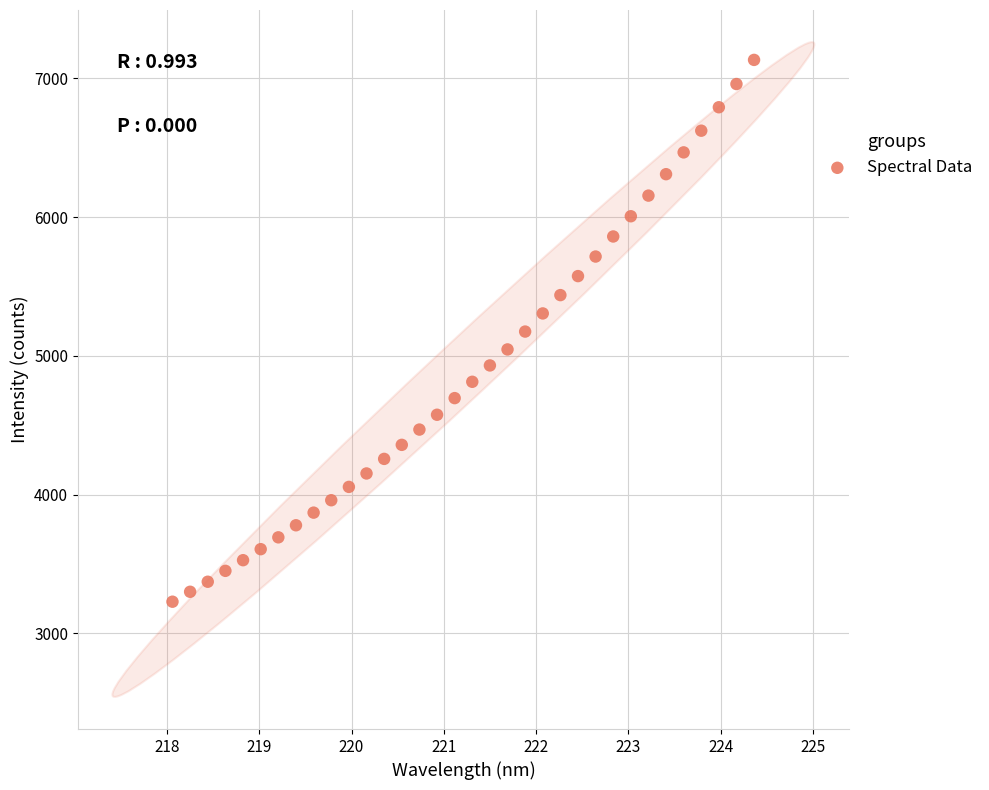

What is the range of X values (max minus min)?

6.3